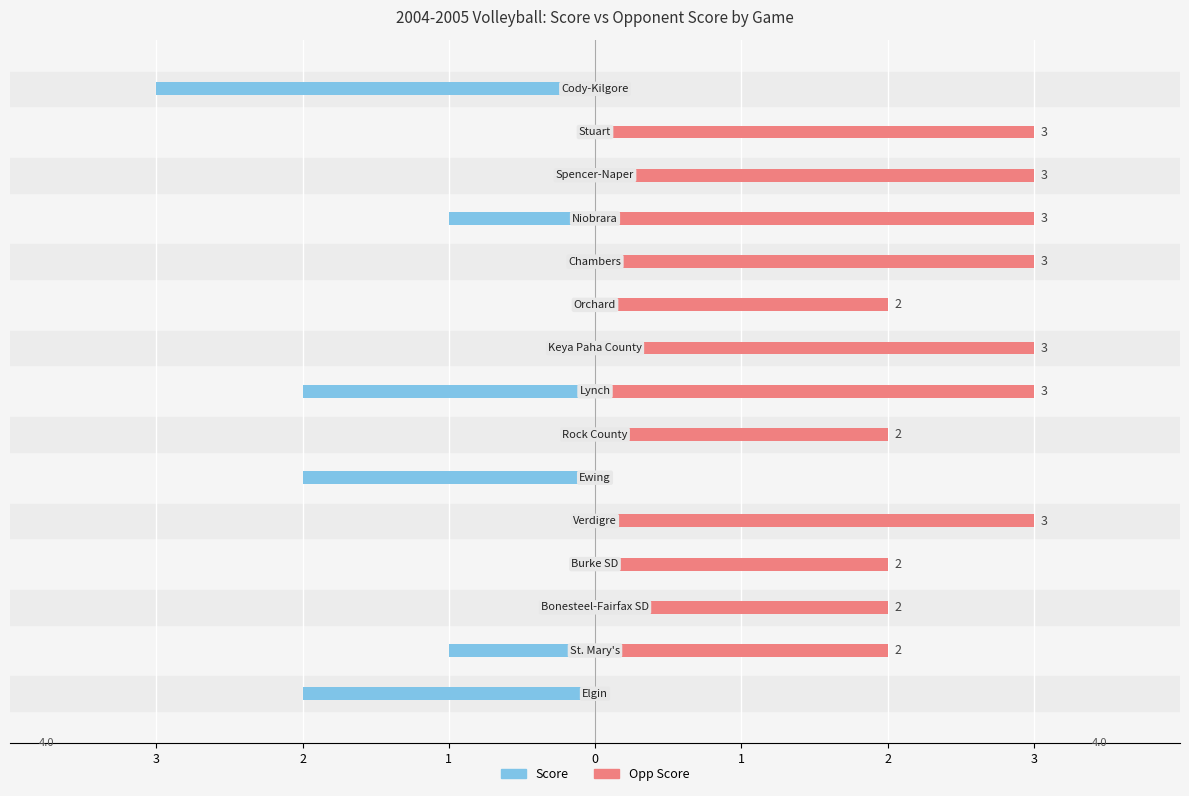

Count the Opp Score values in the range 2 to 3.

12